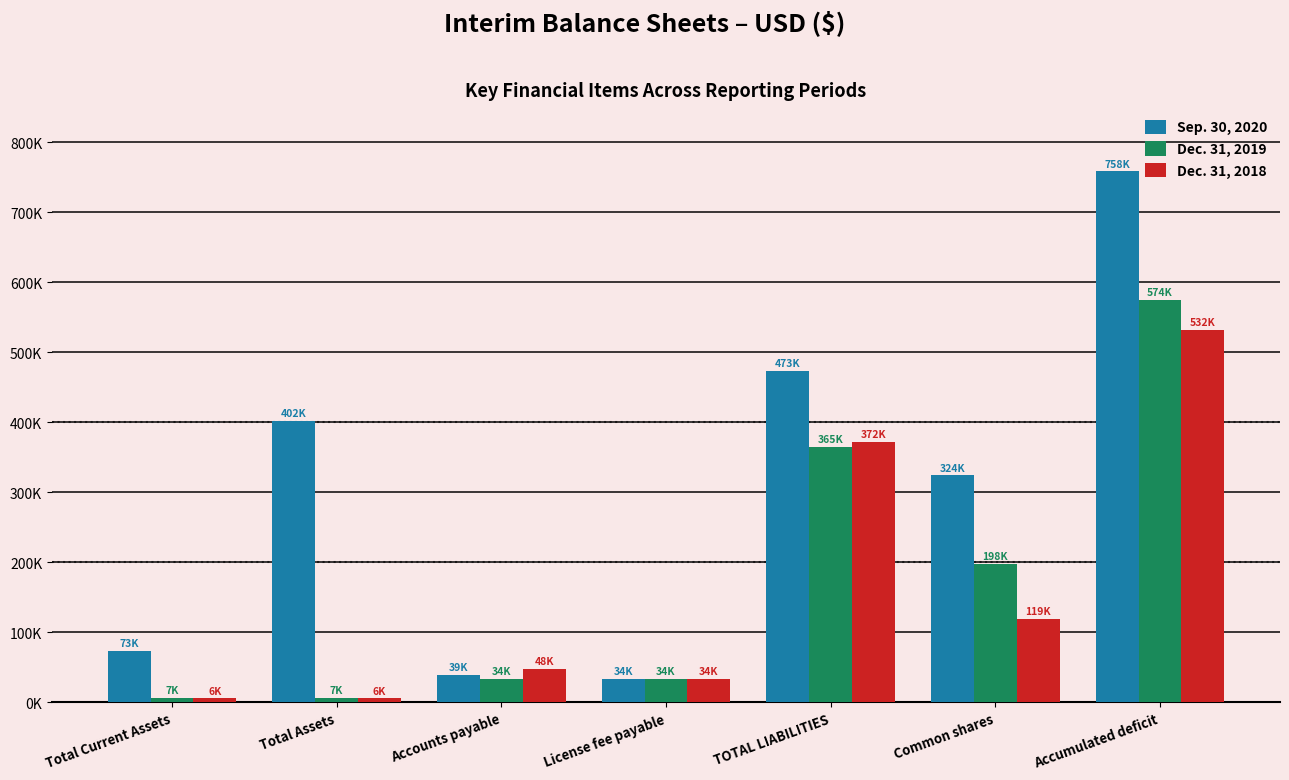

Does the chart contain stacked bars?

No